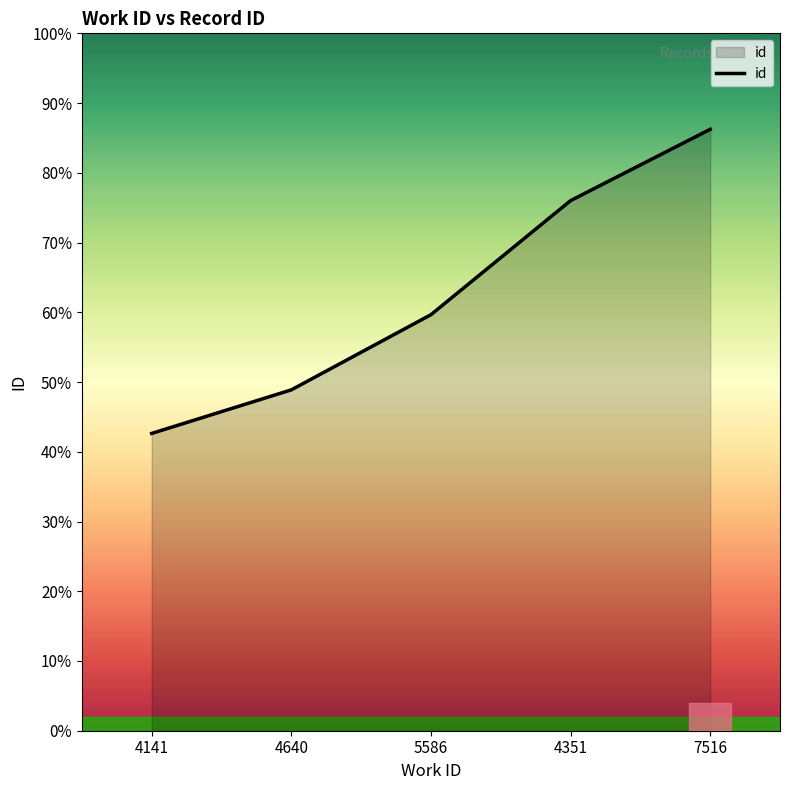

Rank the categories by value from lowest to highest.

4141, 4640, 5586, 4351, 7516